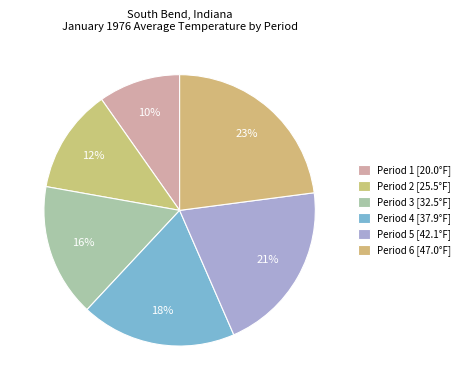

How many segments does this pie chart have?

6